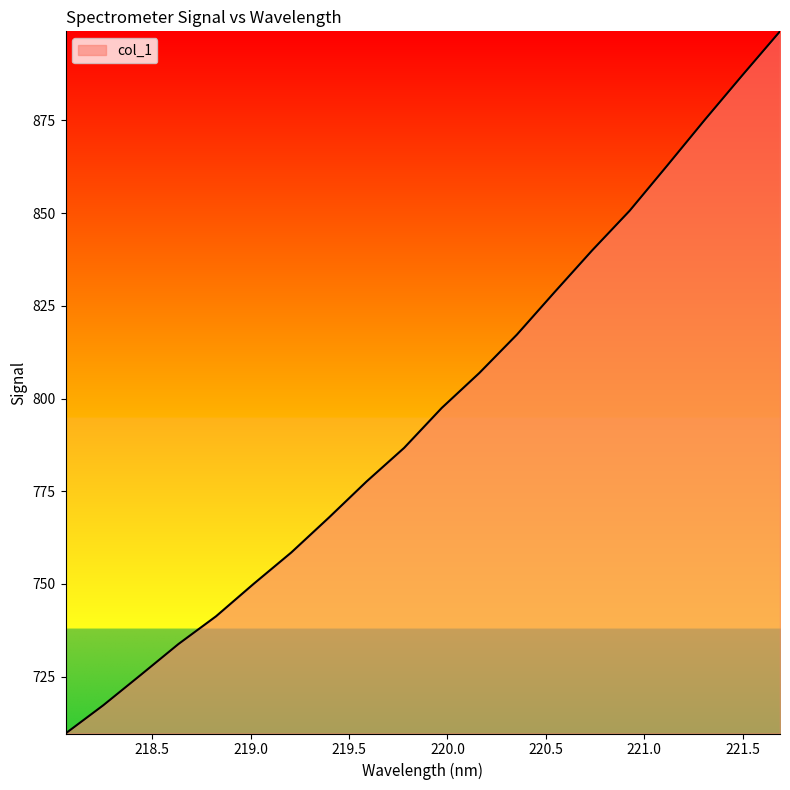

What is the greatest value displayed?

899.0